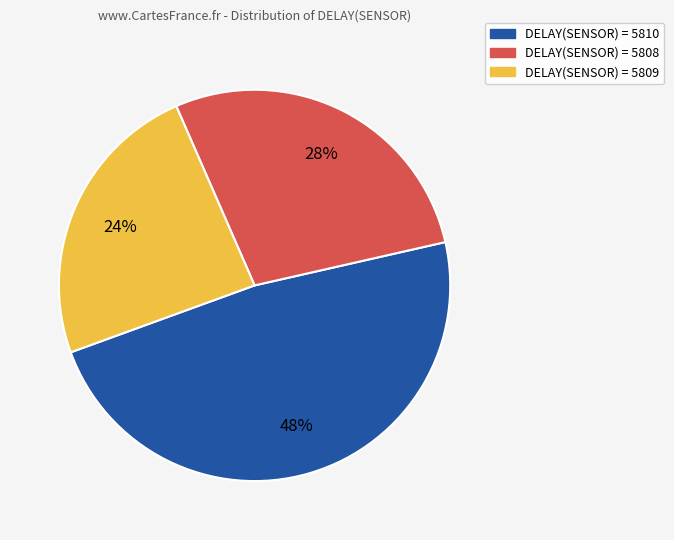

To the nearest percent, what is the difference between the largest and smallest slice percentages?

24%